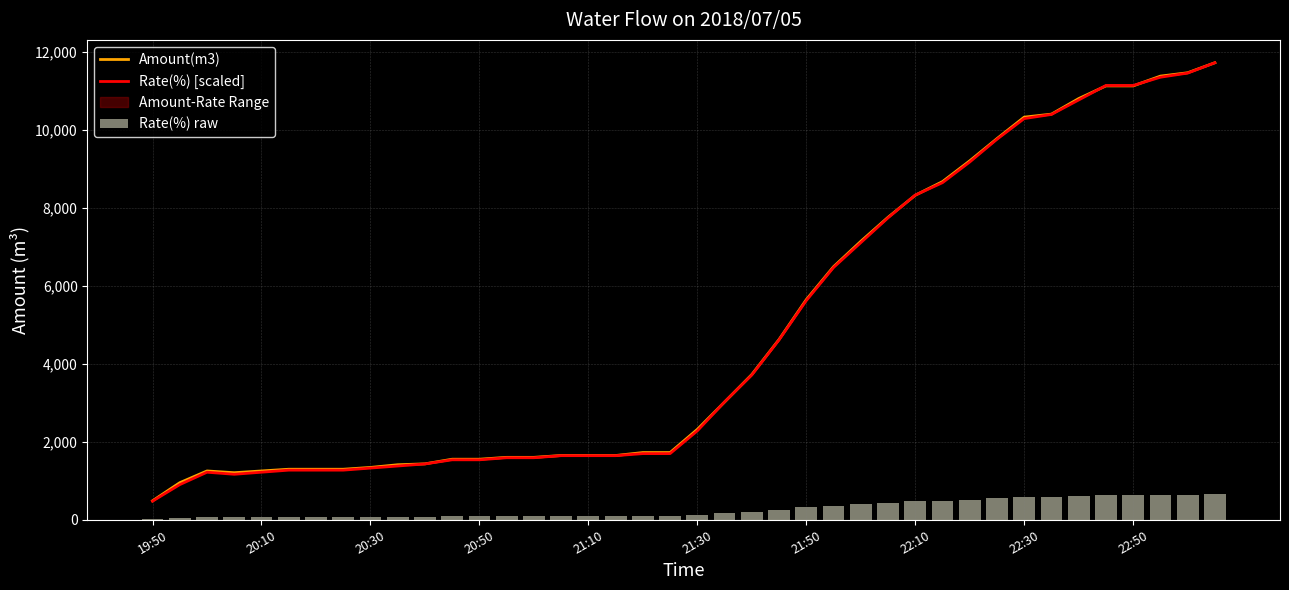

Are the bars grouped side by side (vs. stacked)?

Yes